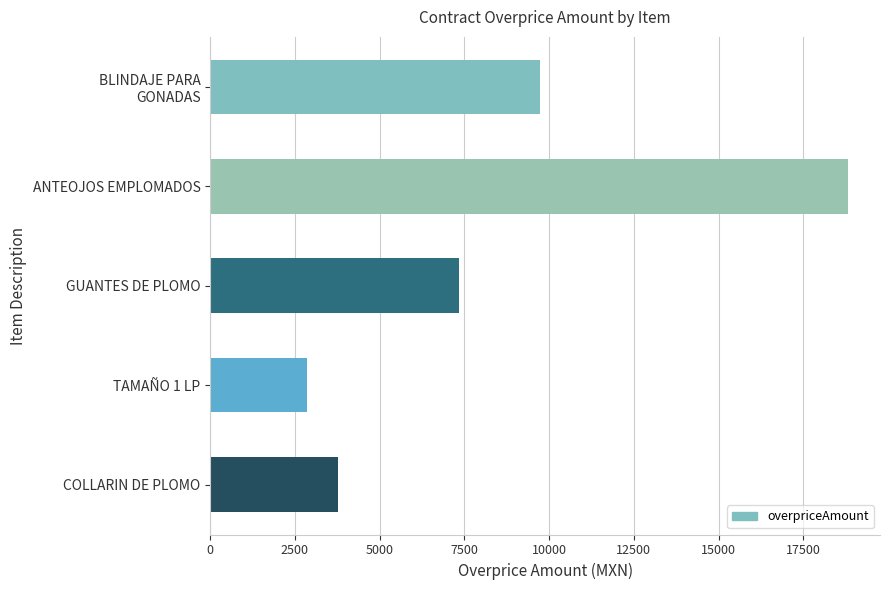

What is the maximum value shown in the chart?

18819.6